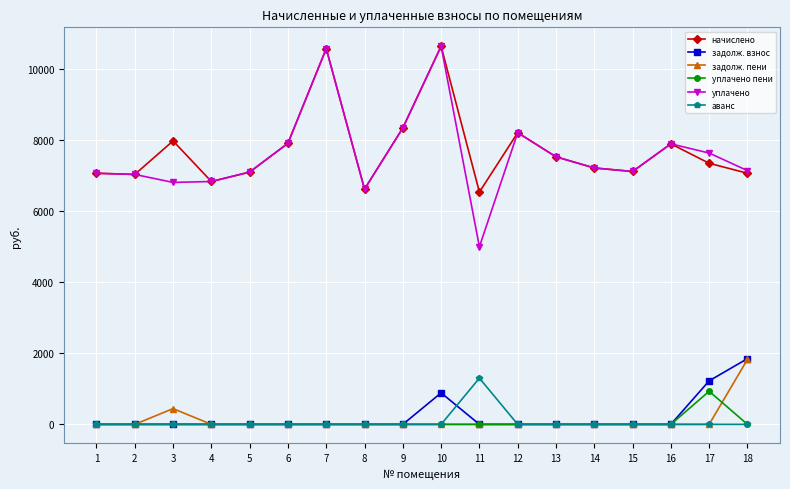

What is the value of the уплачено point at the 13th from the left?

7534.8